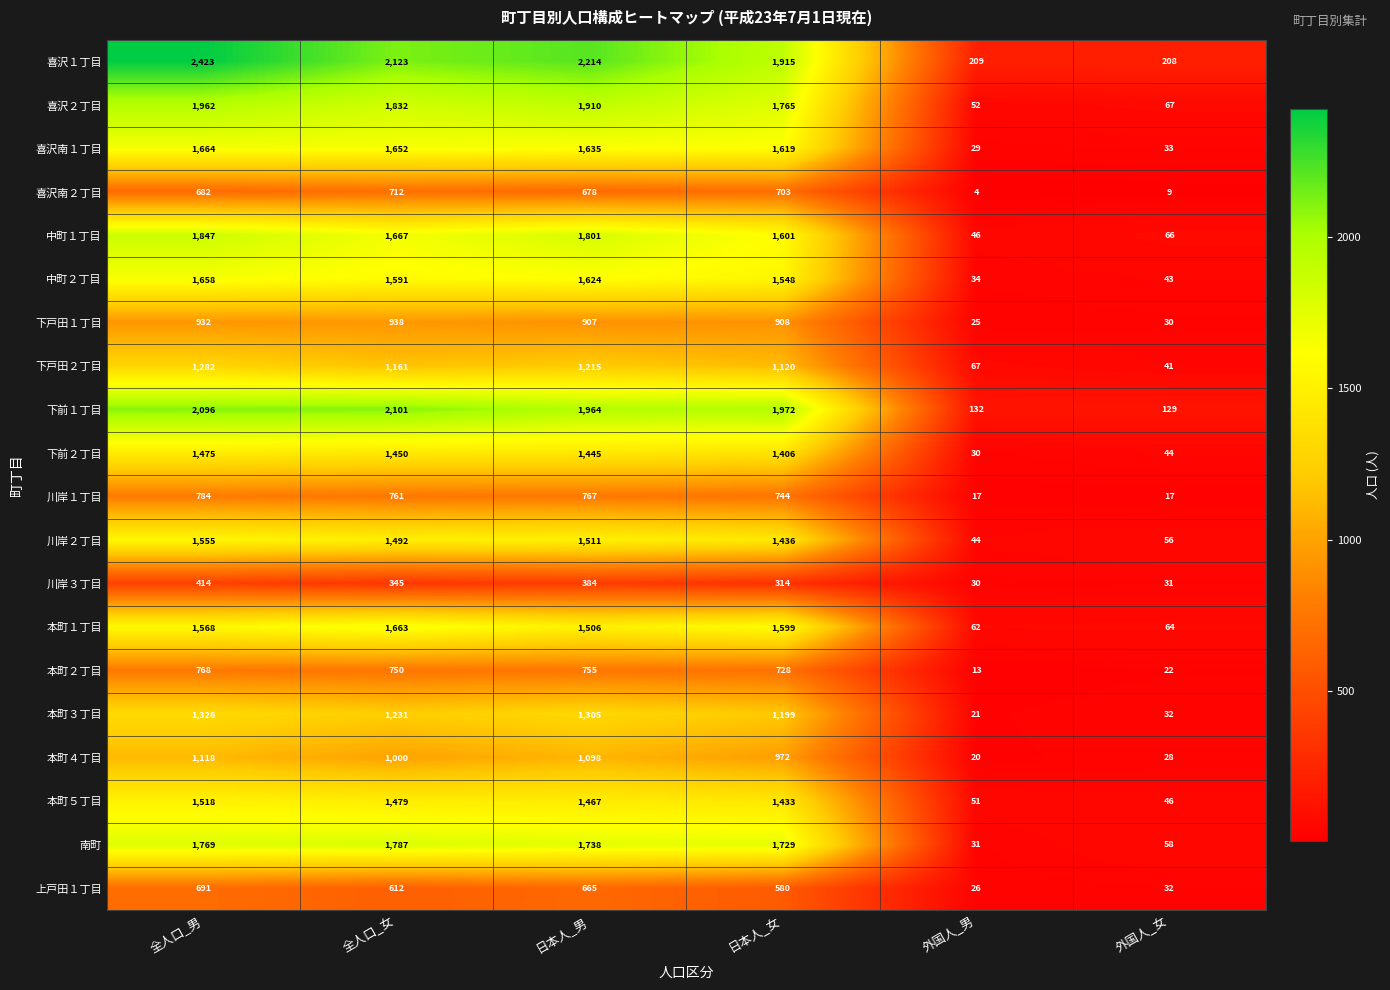

Where does the 上戸田１丁目 series first go above 612?

全人口_男